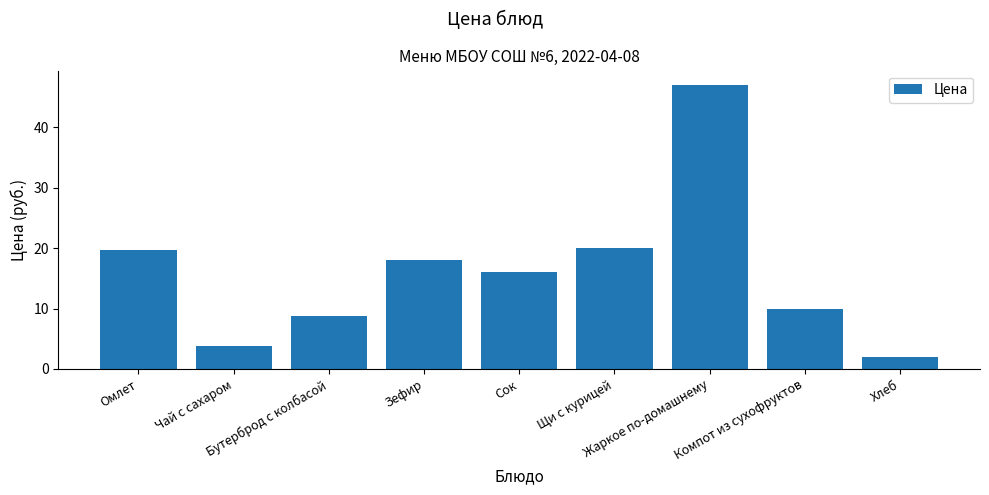

How many bars are there in total?

9